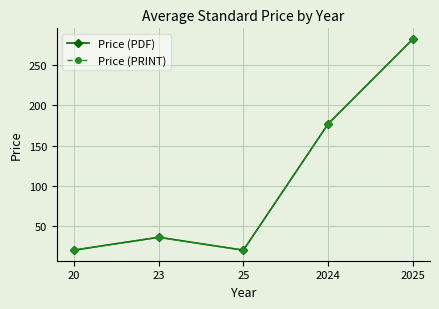

Reading left to right, what are all the values shown in this chart?

Price (PDF): 20=20.0	23=36.0	25=20.0	2024=177.0	2025=282.5
Price (PRINT): 20=20.0	23=36.0	25=20.0	2024=177.0	2025=282.5